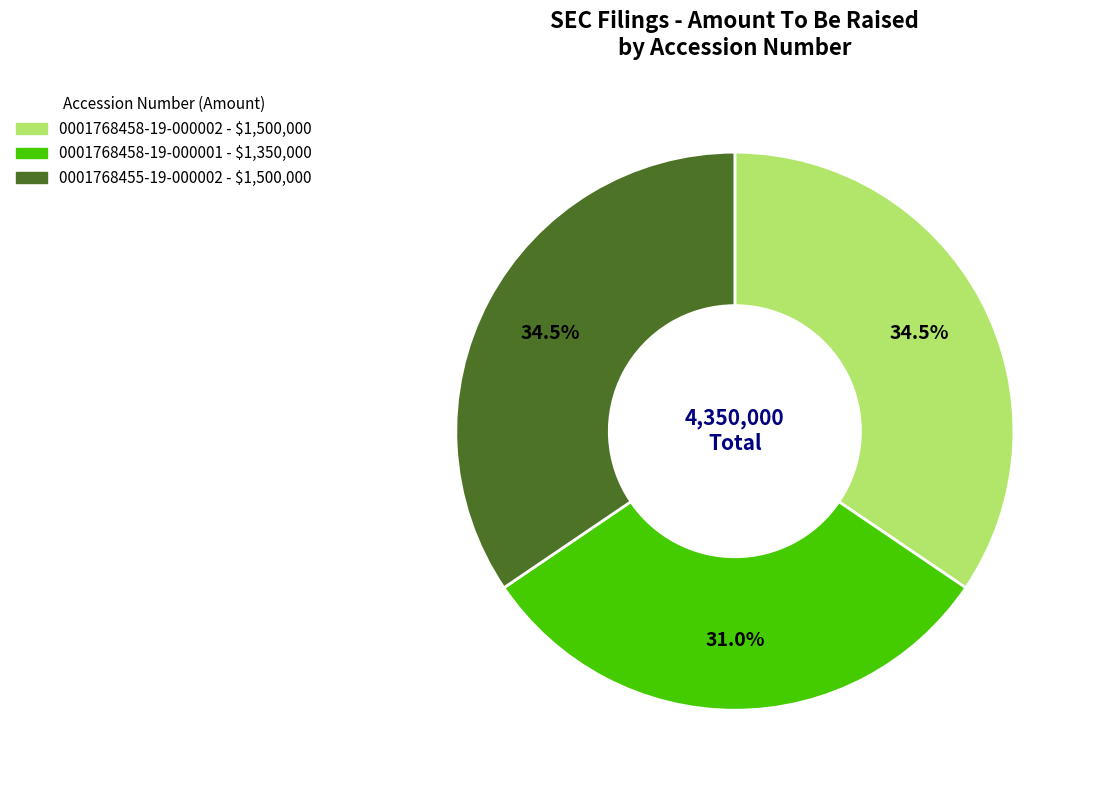

Which has a higher value, 0001768458-19-000001 or 0001768458-19-000002?

0001768458-19-000002